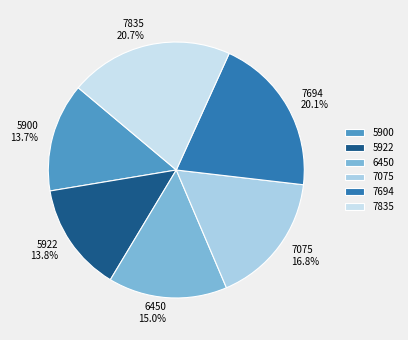

What percentage is NOT represented by 5900?

86.3%